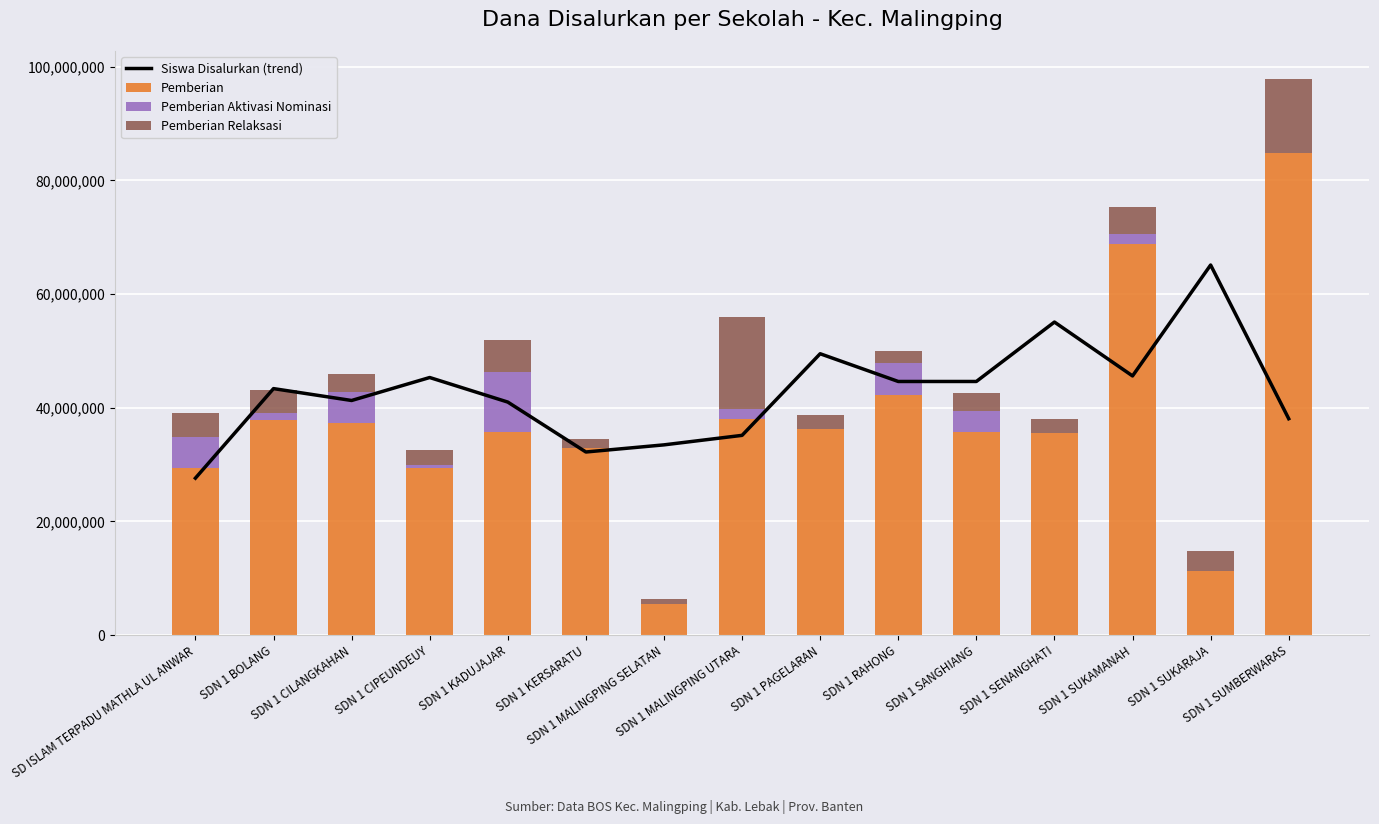

What position from the left is SDN 1 SUMBERWARAS?

15